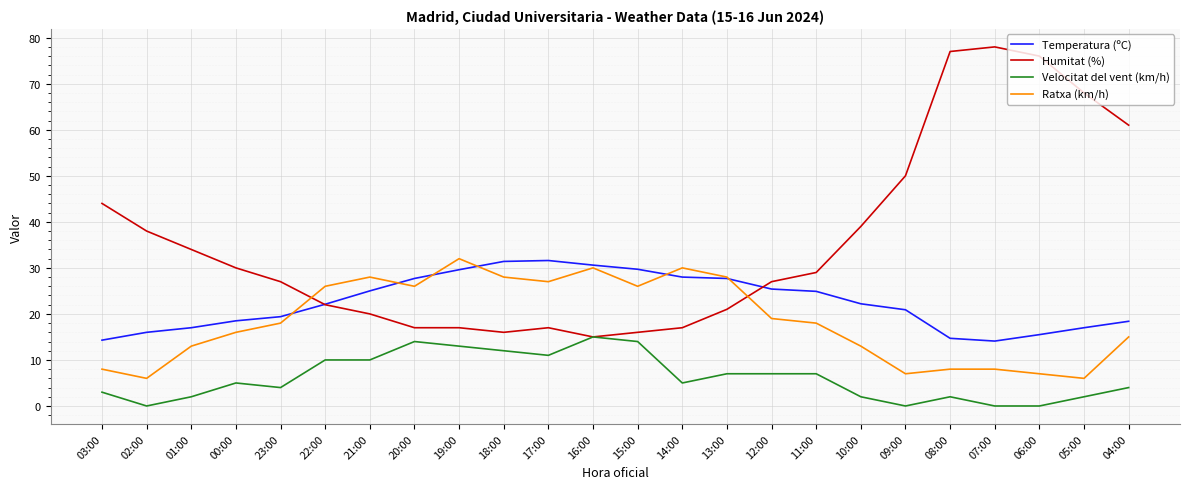

What are all the series names shown in the legend?

Temperatura (ºC), Humitat (%), Velocitat del vent (km/h), Ratxa (km/h)